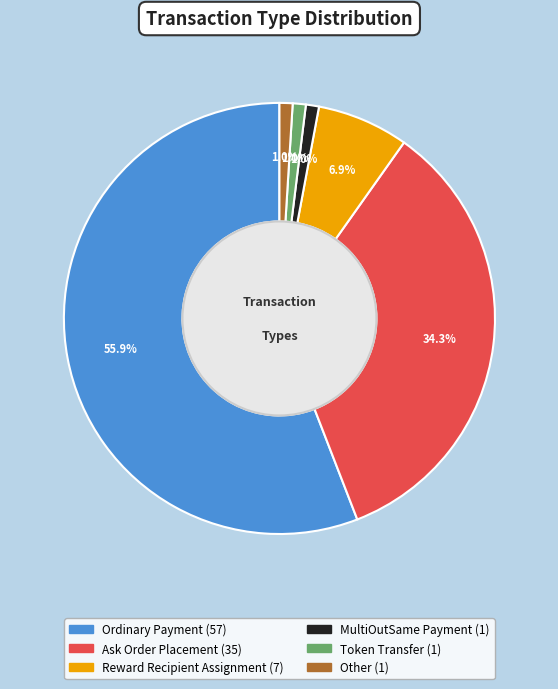

How many segments does this pie chart have?

6